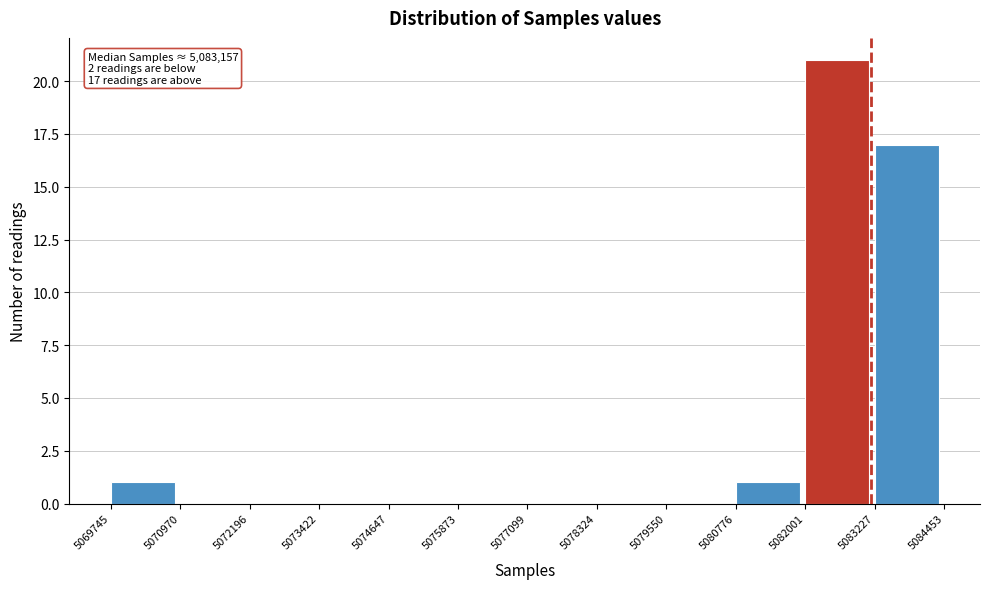

Which range on the x-axis has the tallest bar?

5082001 to 5083227